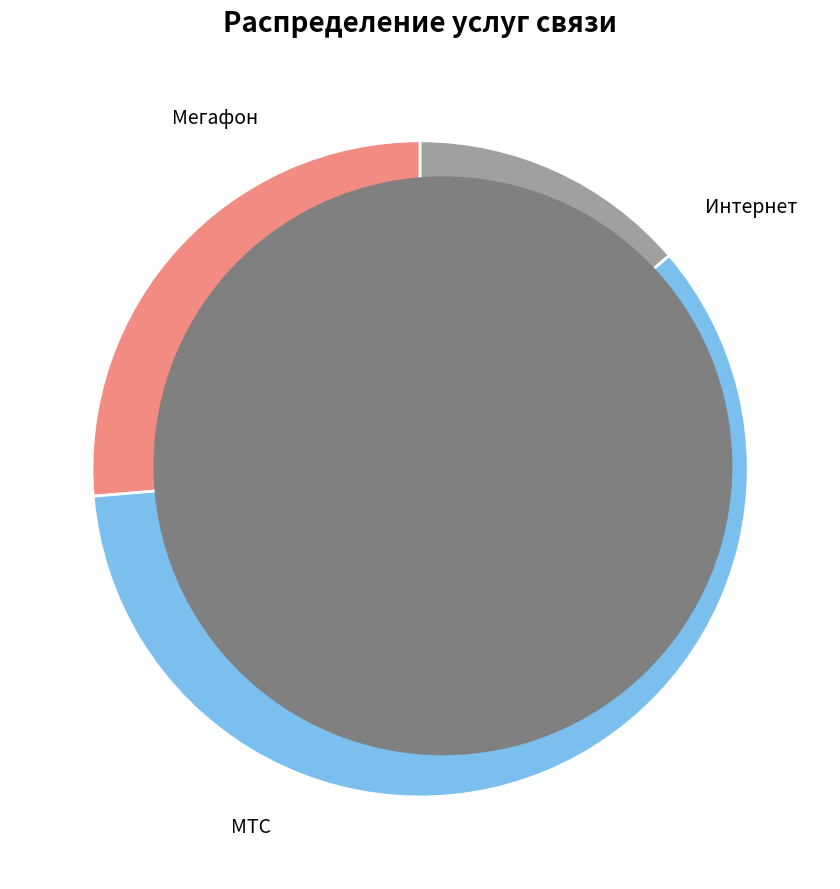

Does any single category account for the majority?

Yes